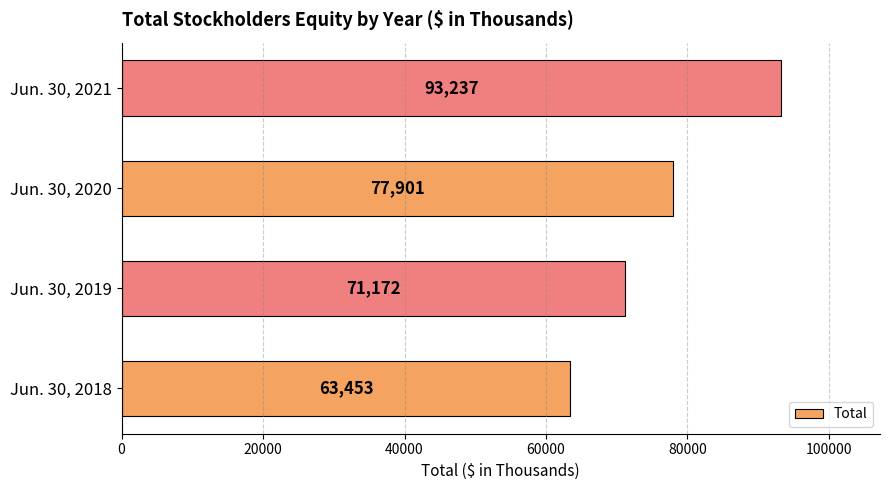

Reading bottom to top, extract all data points from this chart.

63453	71172	77901	93237